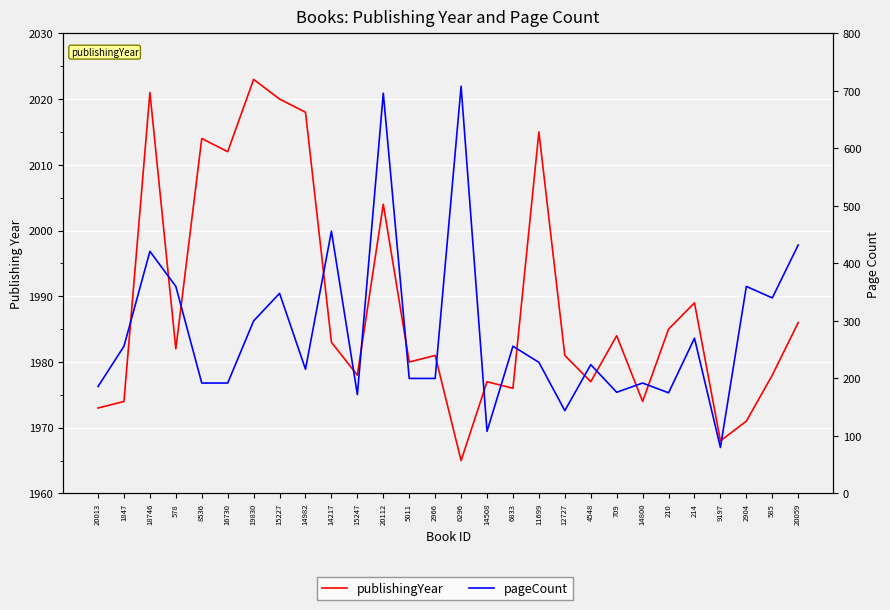

Where does the pageCount series first go above 228?

1847